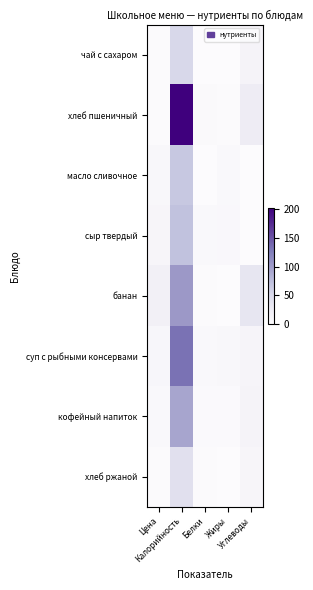

At which category is the sum across all series the highest?

Калорийность